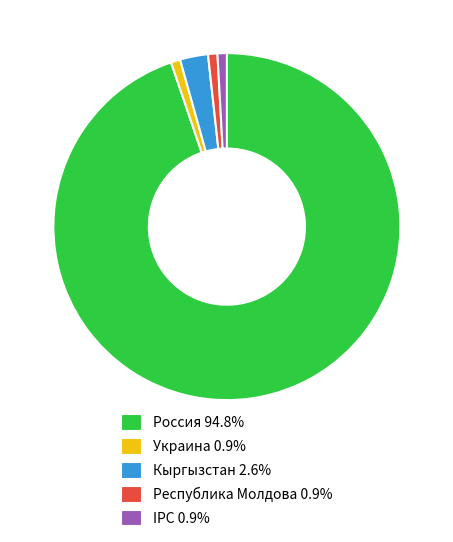

Which category accounts for the majority?

Россия